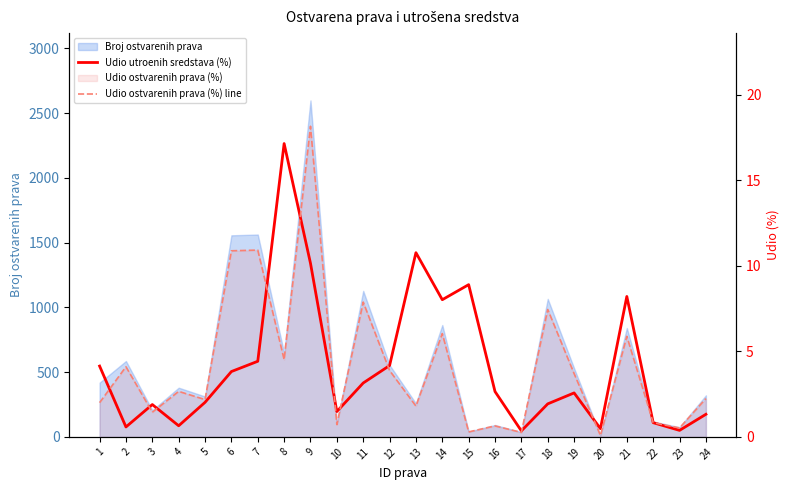

True or false: Udio utroenih sredstava (%) has a value of 8.9 at 15.

True